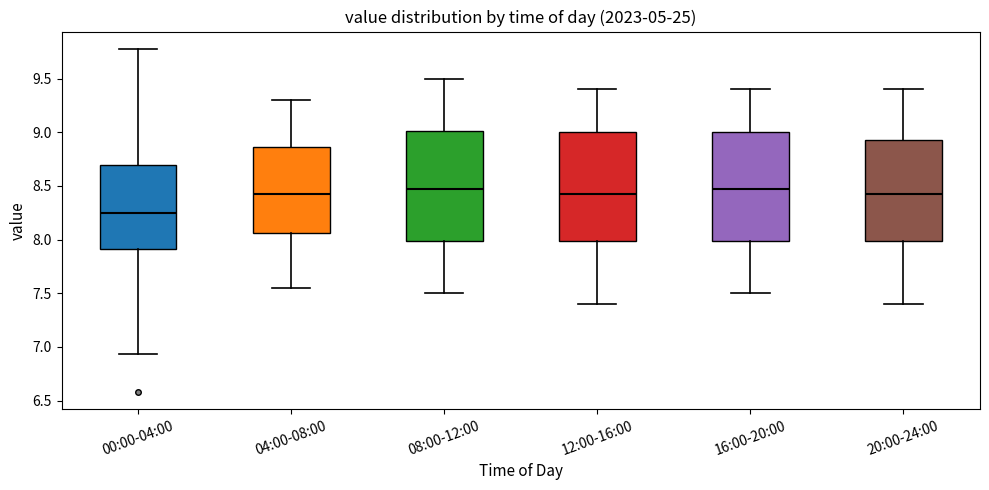

Which box's median line is the lowest?

00:00-04:00